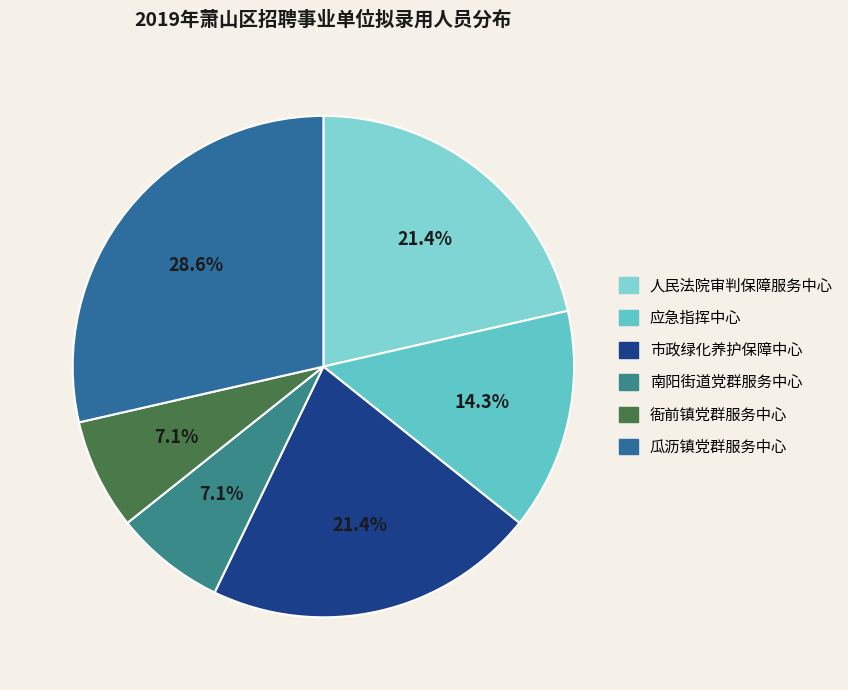

How many segments does this pie chart have?

6